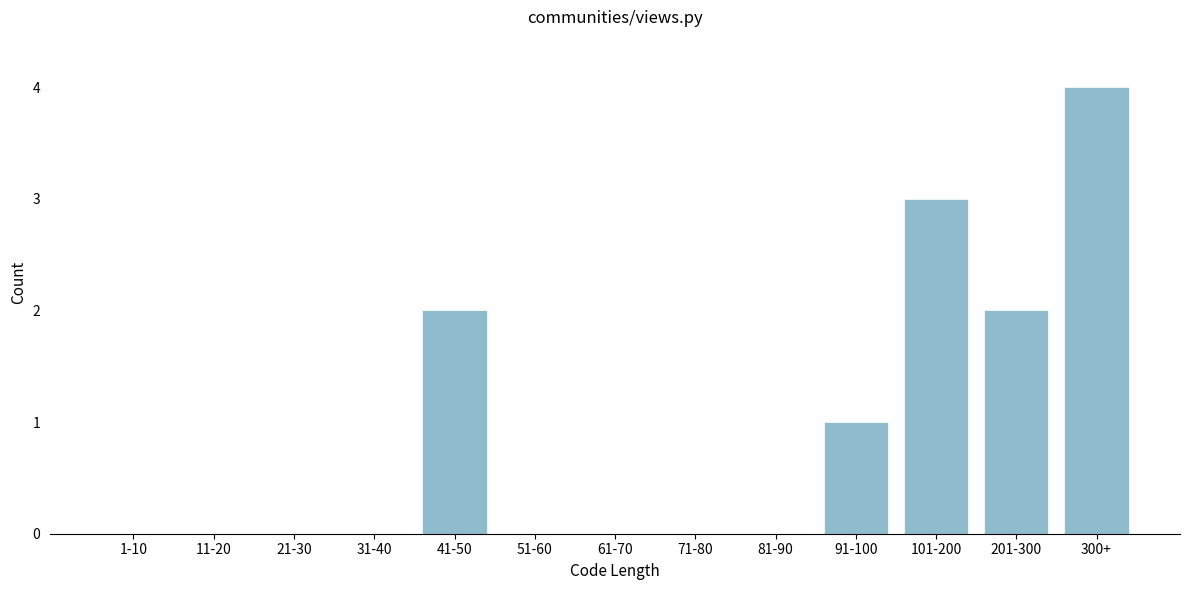

Reading left to right, what are all the values shown in this chart?

1-10=0	11-20=0	21-30=0	31-40=0	41-50=2	51-60=0	61-70=0	71-80=0	81-90=0	91-100=1	101-200=3	201-300=2	300+=4